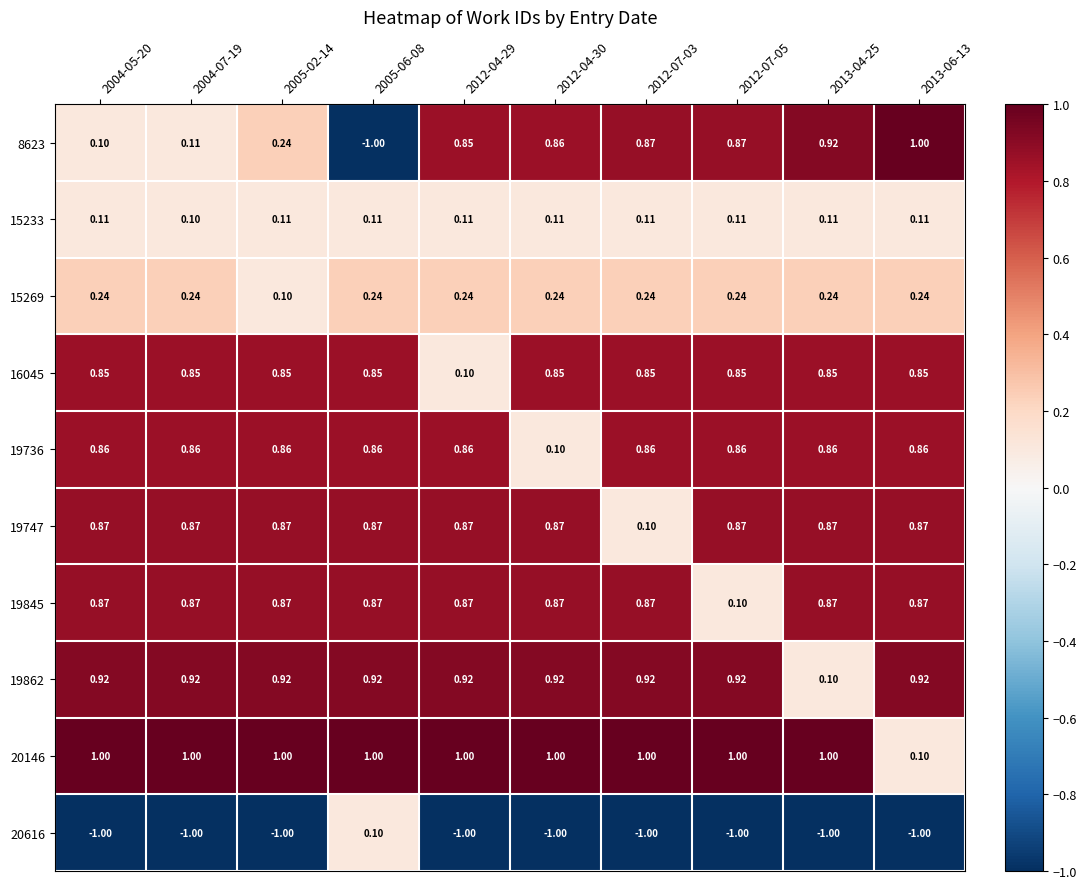

What is the smallest value displayed?

-1.0